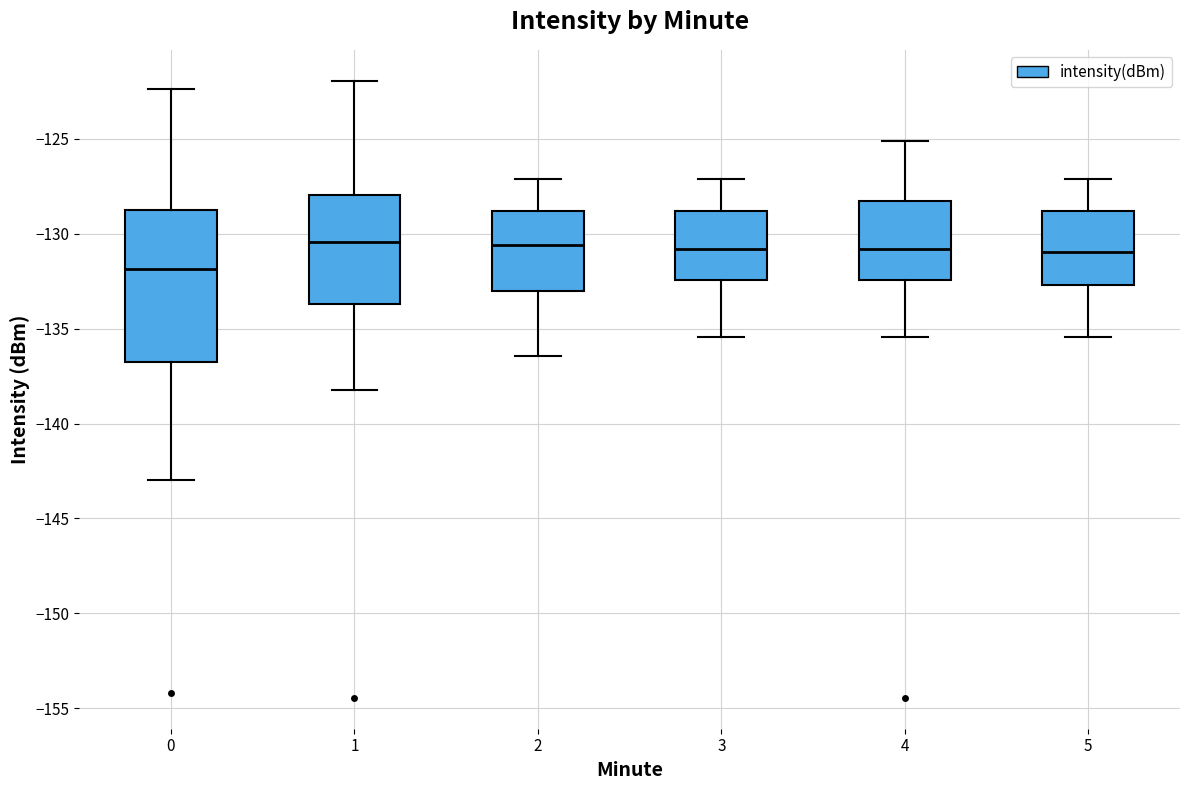

Reading left to right, transcribe this box plot: for each box, give where its median line is, the range the box spans, and where its two whiskers end, as read against the y-axis. The values are not printed on the chart, so give them approximately, as read against the axis.

0: median -132.0, box -137.0 to -129.0, whiskers -143.0 to -122.5
1: median -130.5, box -133.5 to -128.0, whiskers -138.0 to -122.0
2: median -130.5, box -133.0 to -129.0, whiskers -136.5 to -127.0
3: median -131.0, box -132.5 to -129.0, whiskers -135.5 to -127.0
4: median -131.0, box -132.5 to -128.5, whiskers -135.5 to -125.0
5: median -131.0, box -132.5 to -129.0, whiskers -135.5 to -127.0